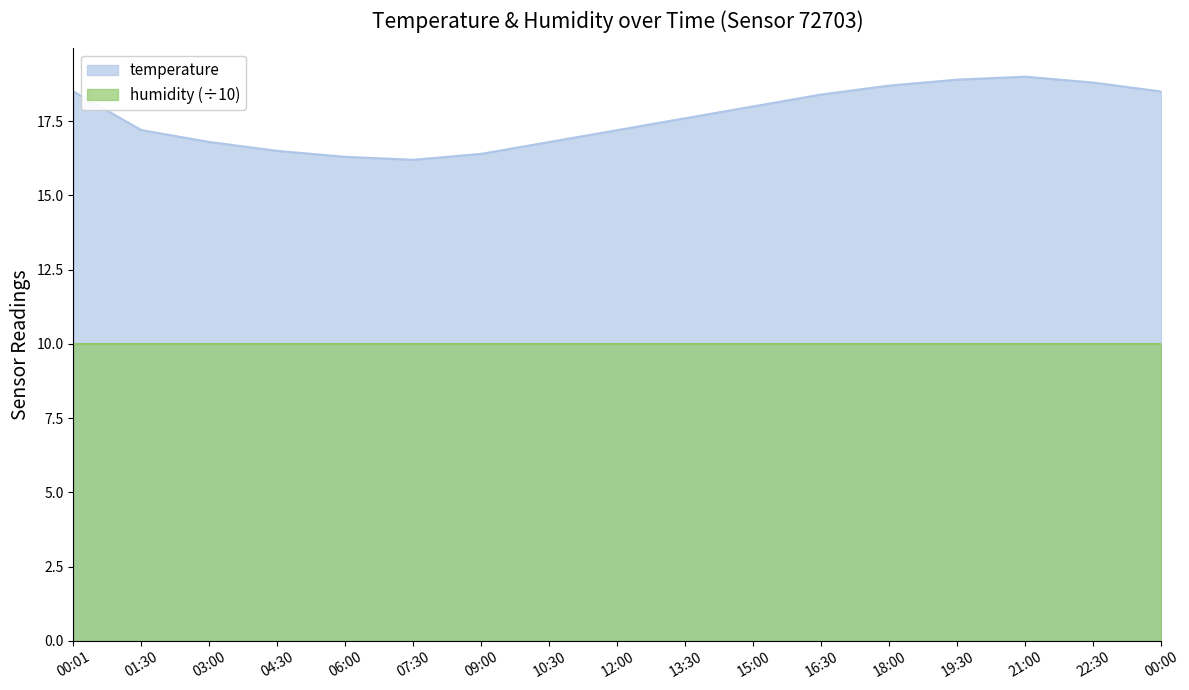

Where does the data first go above 17?

00:01